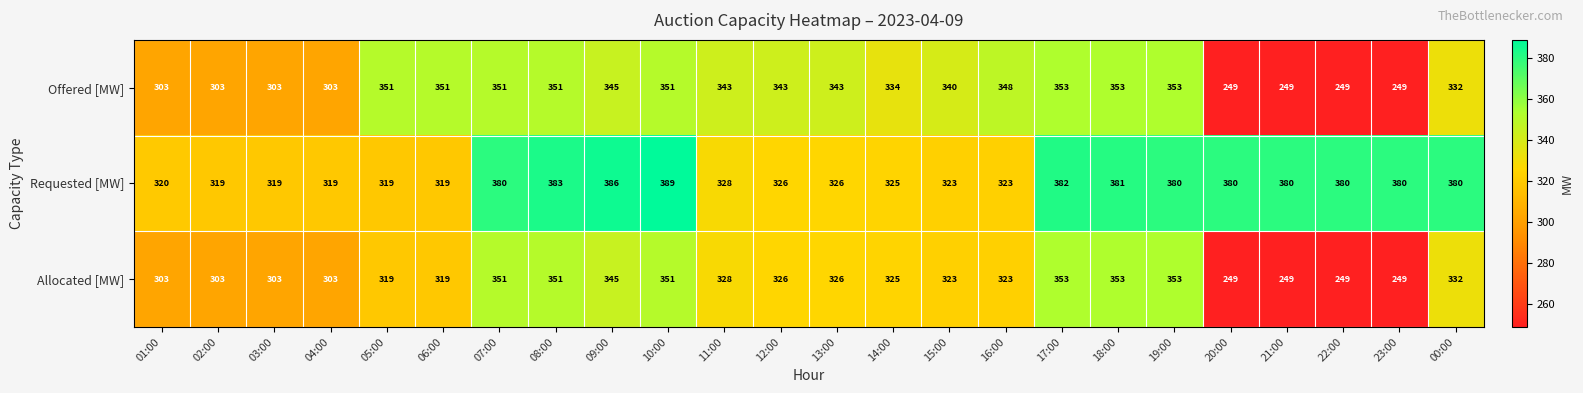

What is the sum of all Offered [MW] values?

7750